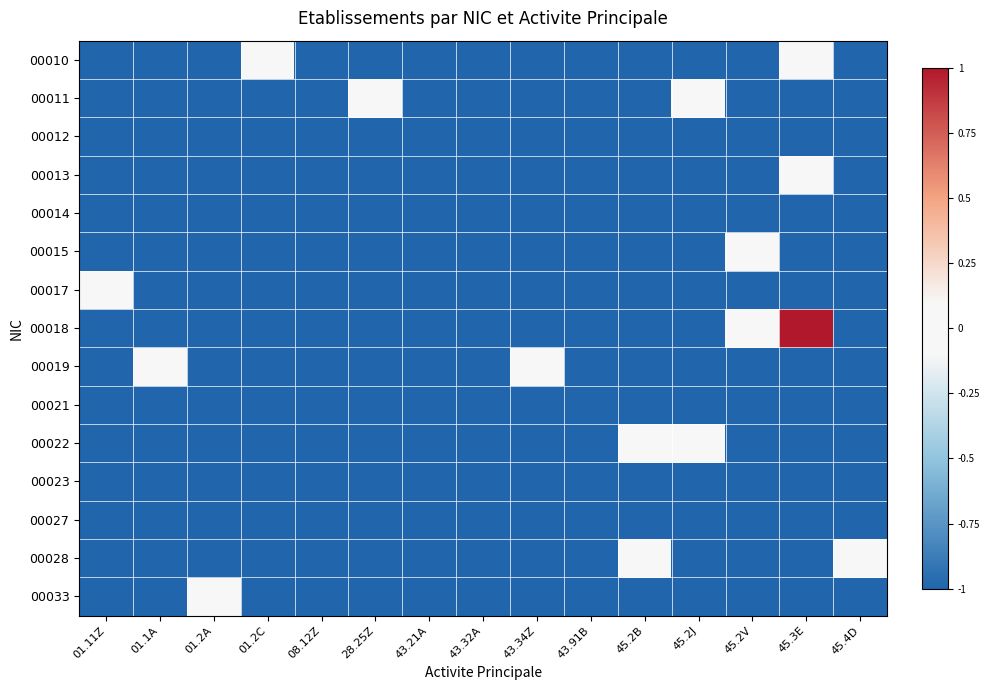

Rank the series at 45.4D from highest to lowest value.

00028, 00010, 00011, 00012, 00013, 00014, 00015, 00017, 00018, 00019, 00021, 00022, 00023, 00027, 00033